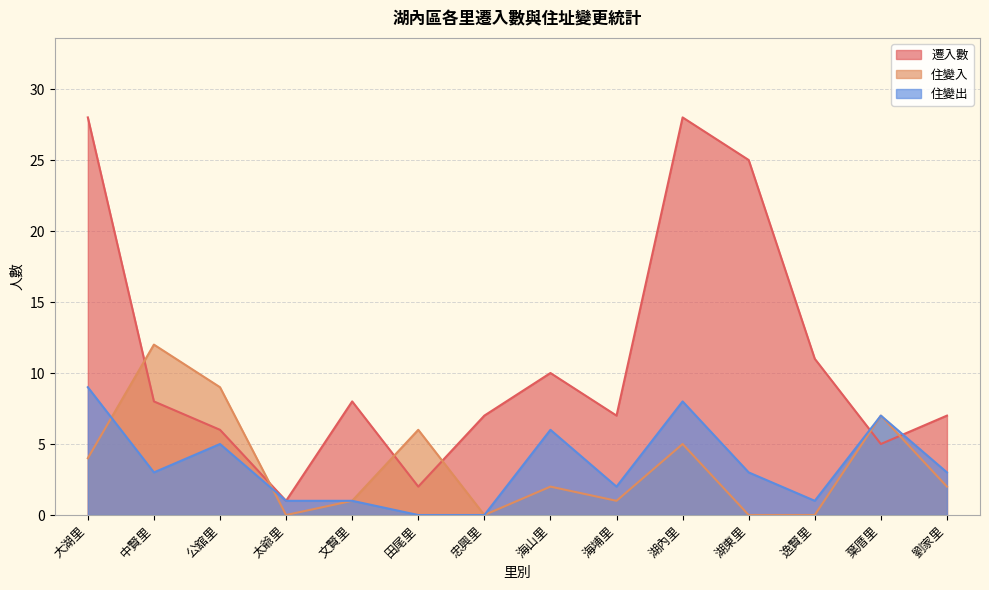

List the series in order of their peak value, lowest first.

住變出, 住變入, 遷入數